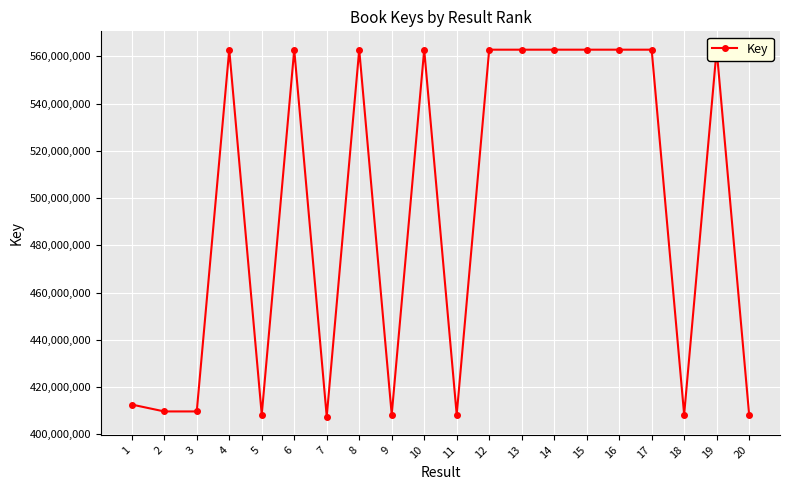

Between 2 and 12, which is larger?

12